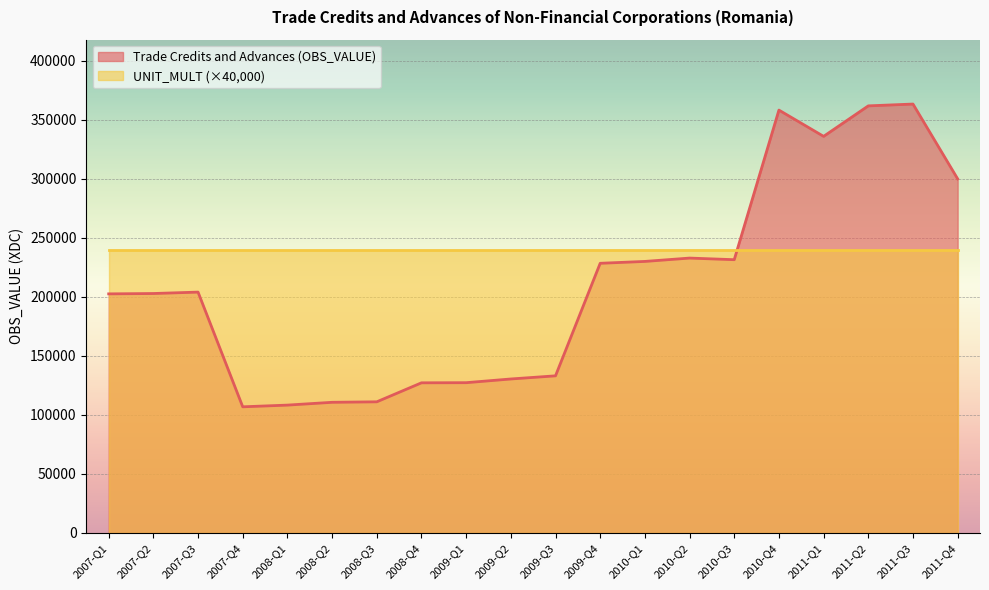

What is the difference between the second highest and second lowest values?

253508.5